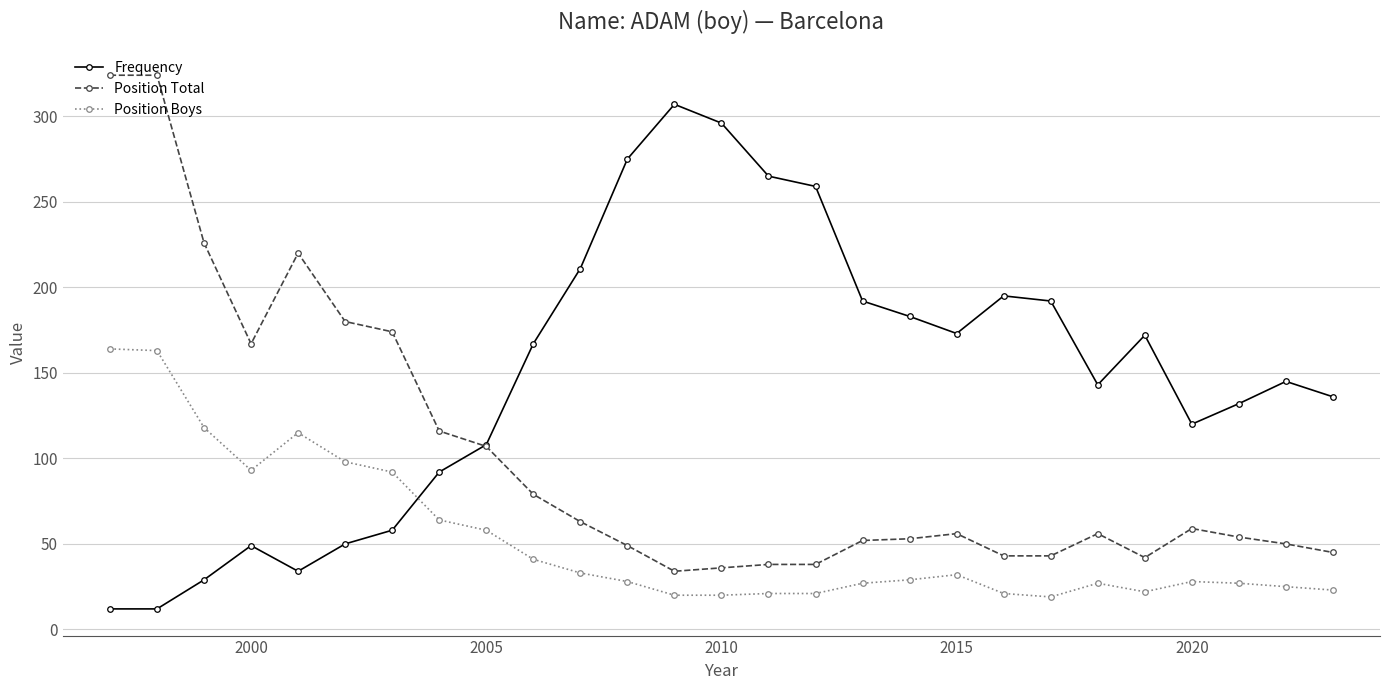

What is the difference between the maximum and minimum values in the Position Boys series?

145